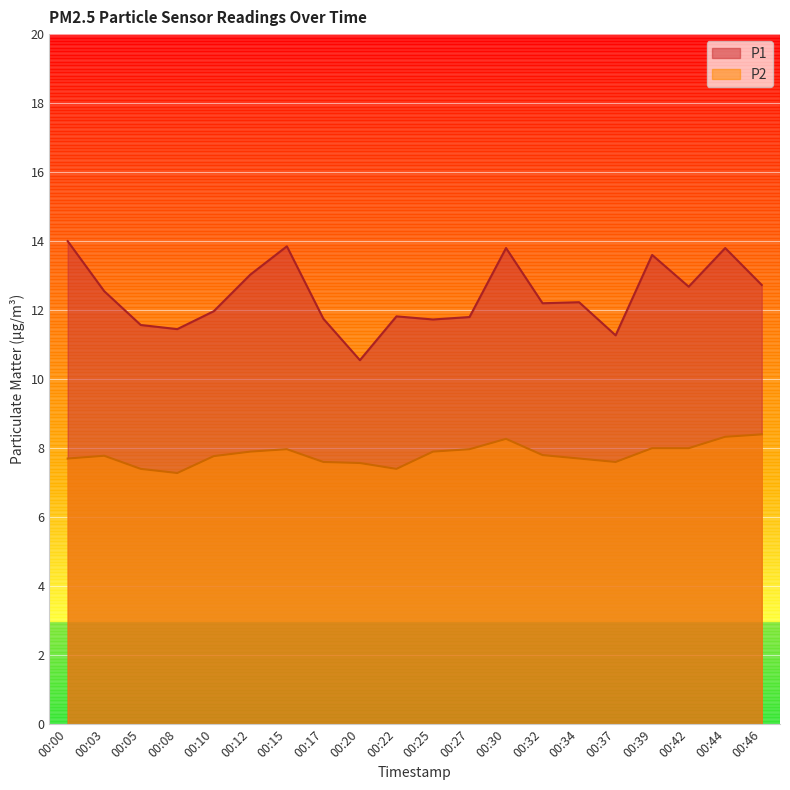

The value of P1 at 00:05 is 5.9. True or false?

False